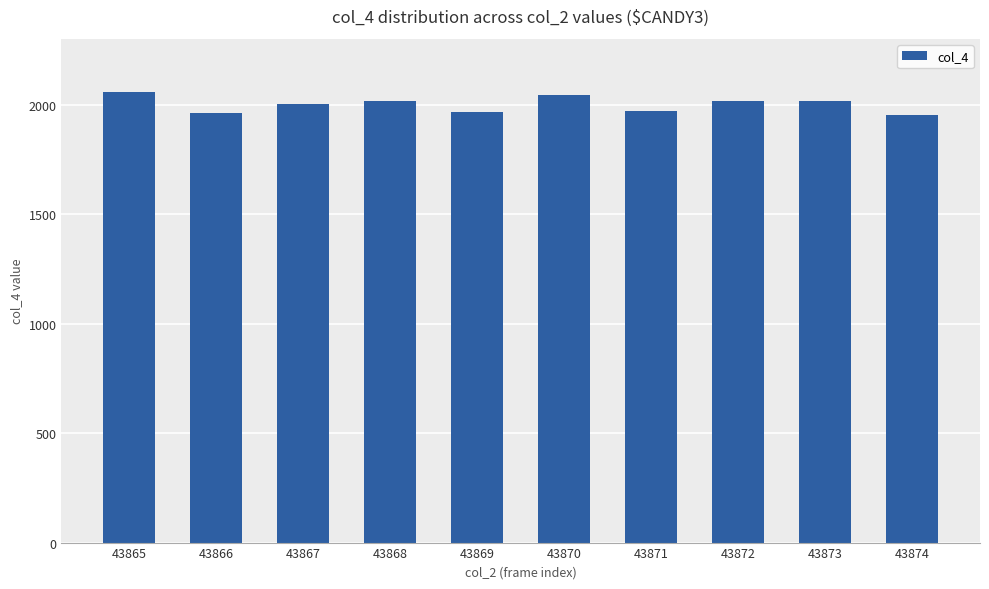

What is the change in value from 43872 to 43874?

-62